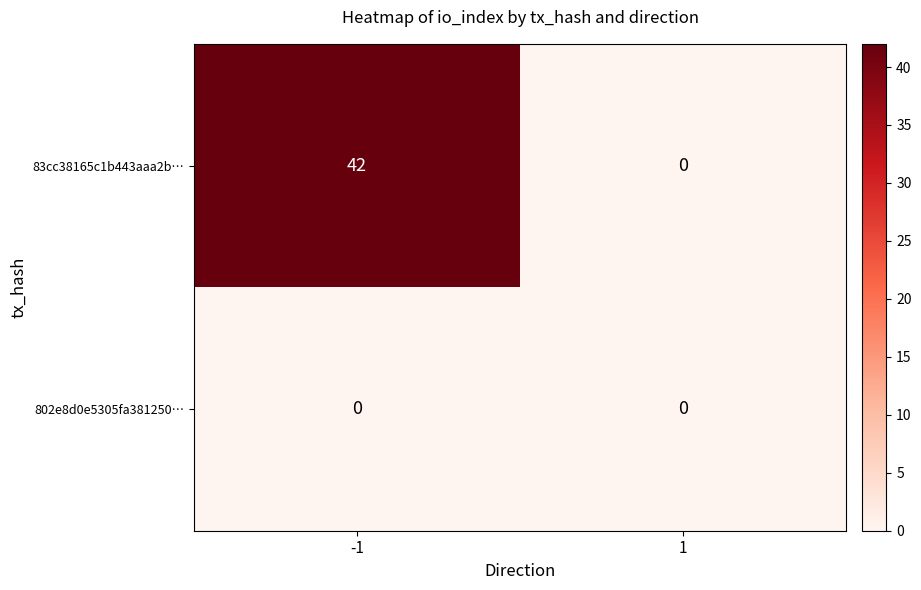

What is the total value across all series at -1?

42